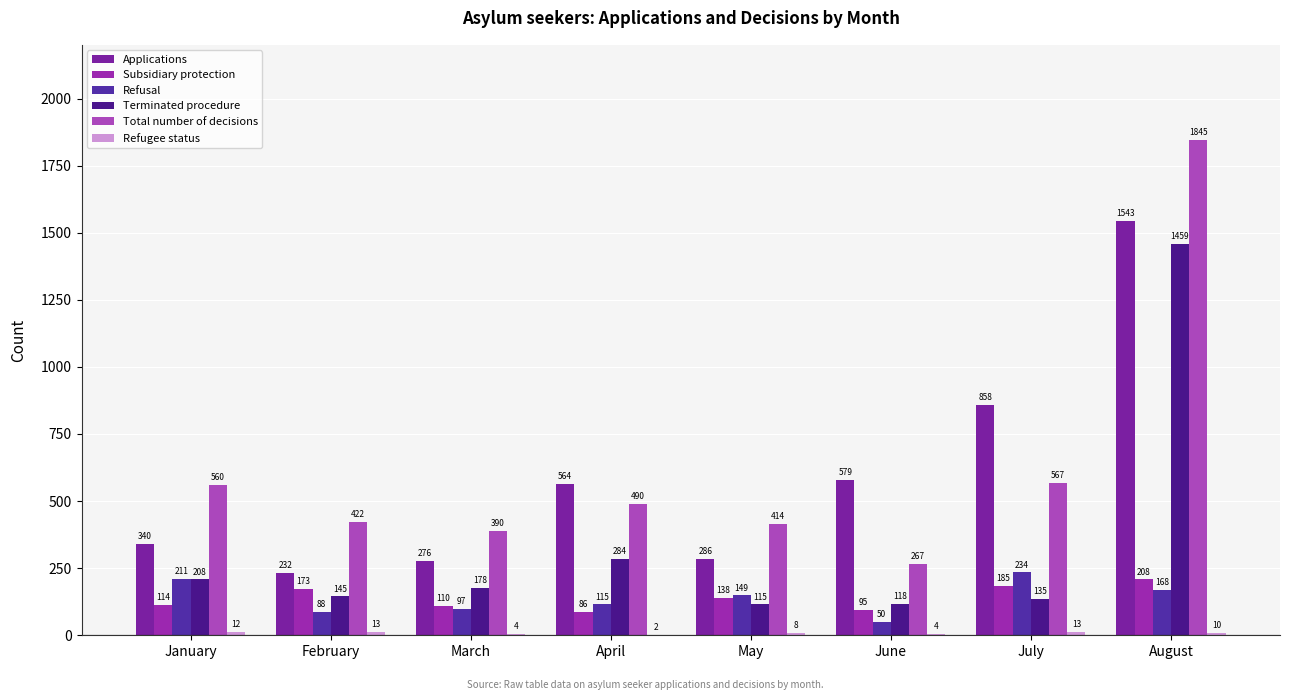

At February, list the series in order from smallest to largest.

Refugee status, Refusal, Terminated procedure, Subsidiary protection, Applications, Total number of decisions